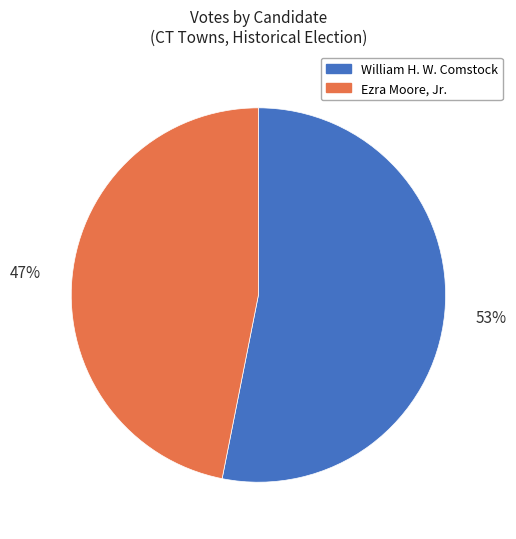

Is there any slice that represents more than half of the pie?

Yes